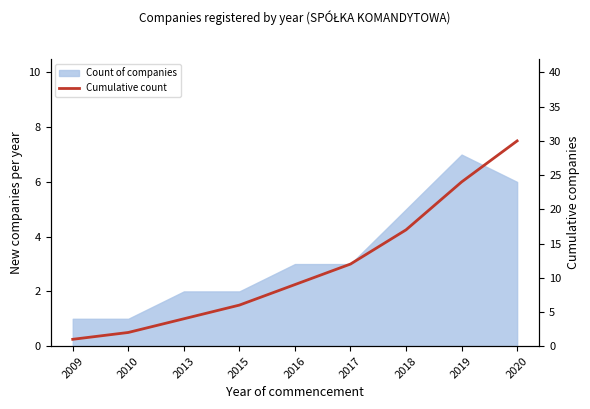

The value at 2017 is 12. True or false?

True